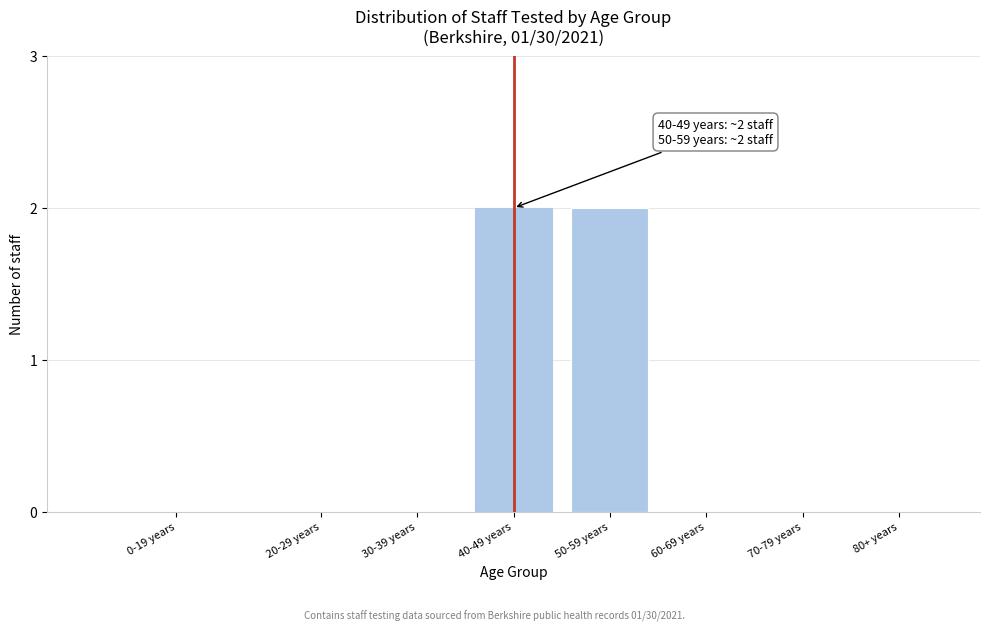

Reading left to right, extract all data points from this chart.

0-19 years=0	20-29 years=0	30-39 years=0	40-49 years=2	50-59 years=2	60-69 years=0	70-79 years=0	80+ years=0